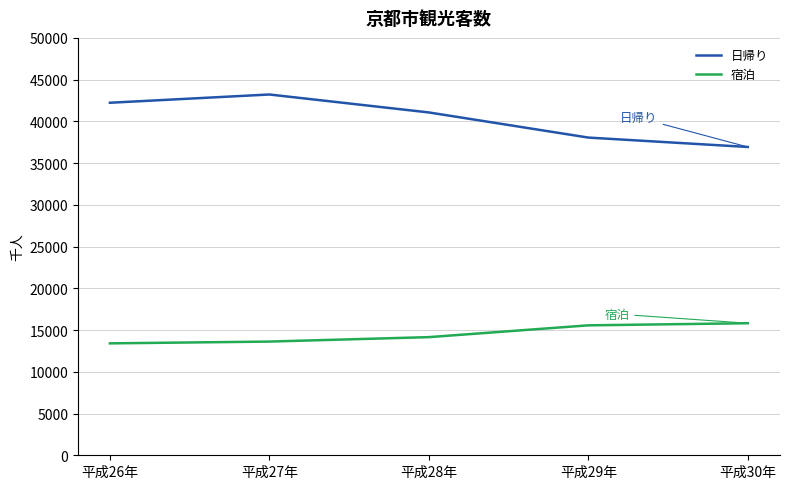

What is the average value of the 宿泊 series?

14513